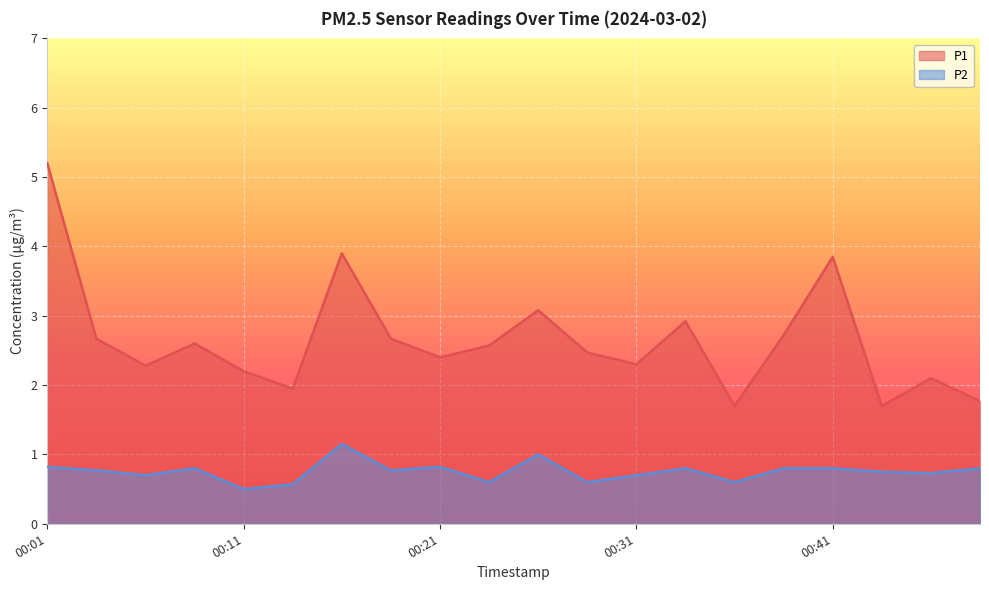

How many interior local valleys does the P2 series have?

7